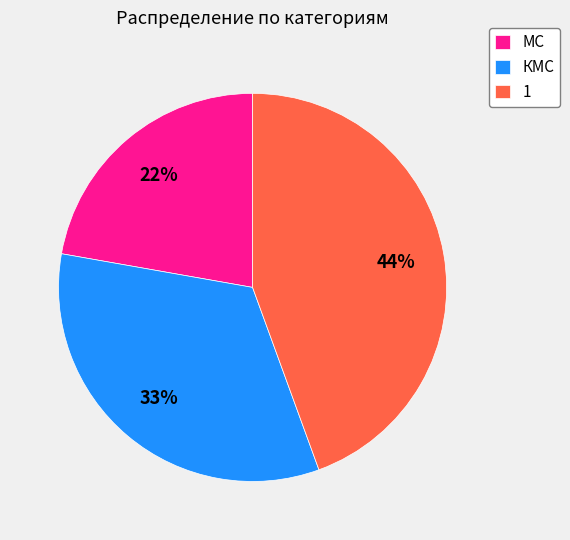

Rank the categories by value from lowest to highest.

МС, КМС, 1